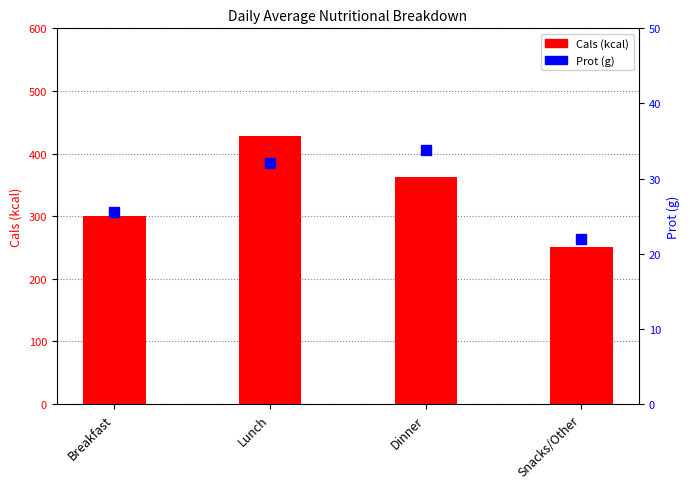

What is the sum of all Prot (g) values?

113.4